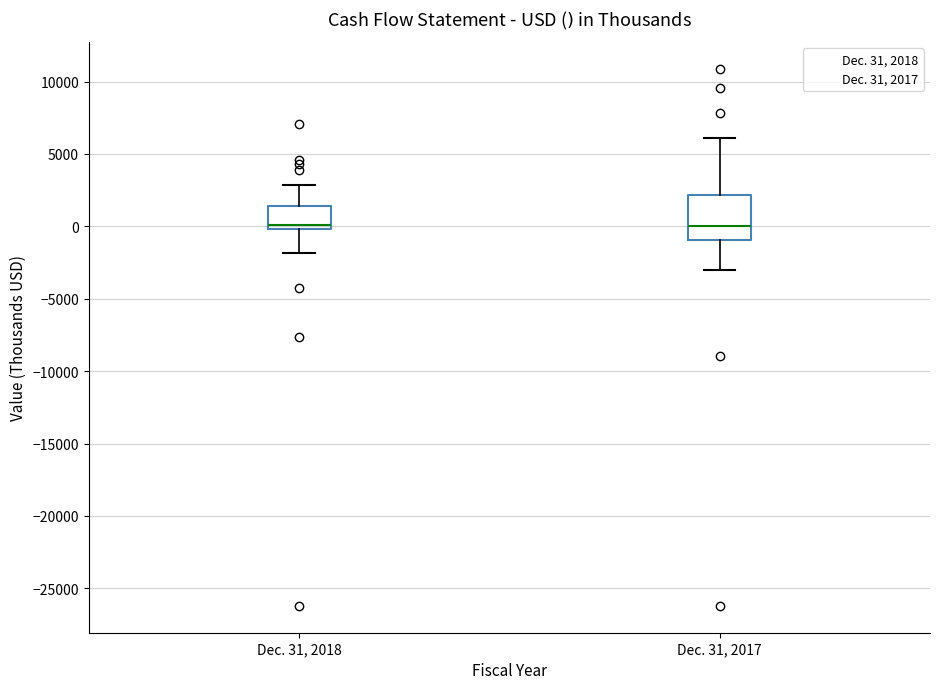

Where is the upper edge of the box for Dec. 31, 2018 on the y-axis? The values are not printed on the chart, so give them approximately, as read against the axis.

1500